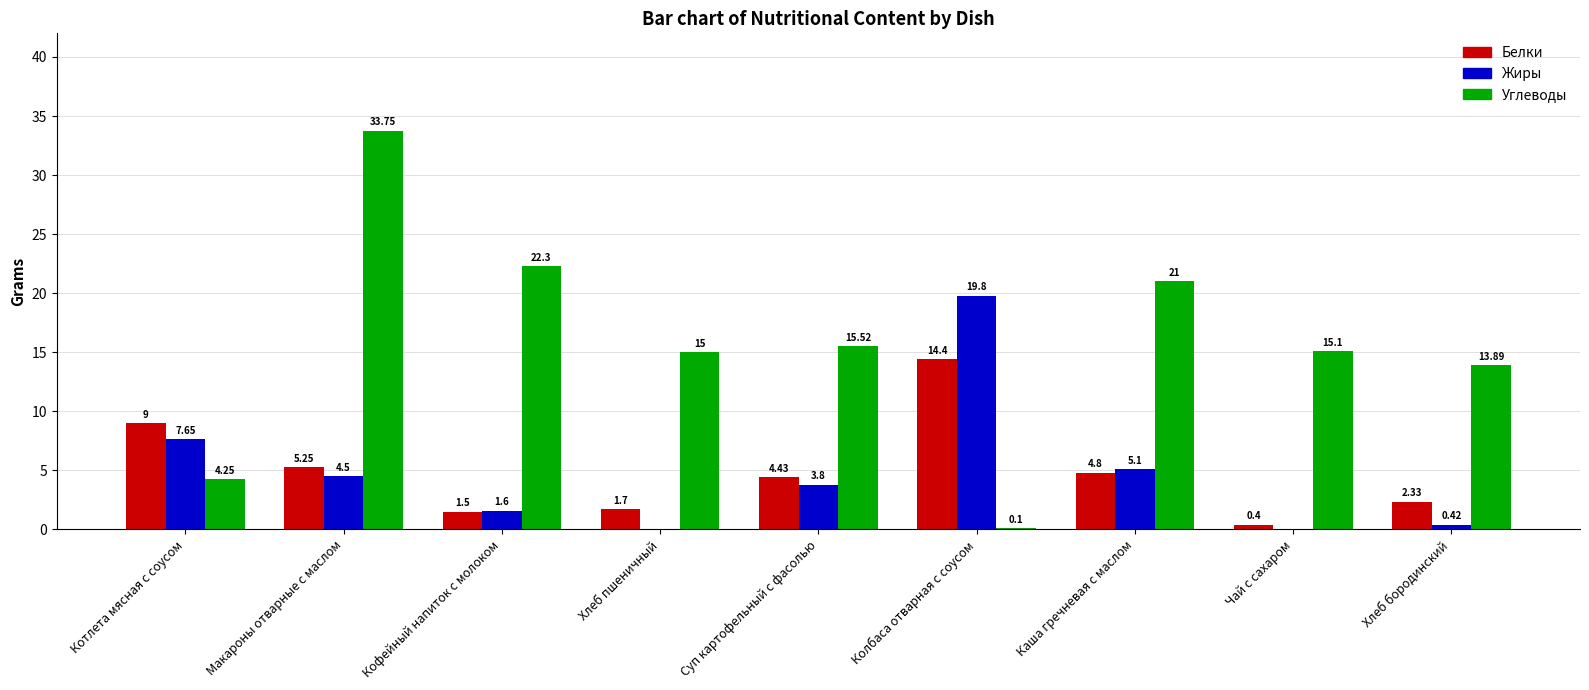

The value of Жиры at Чай с сахаром is 0.0. True or false?

True